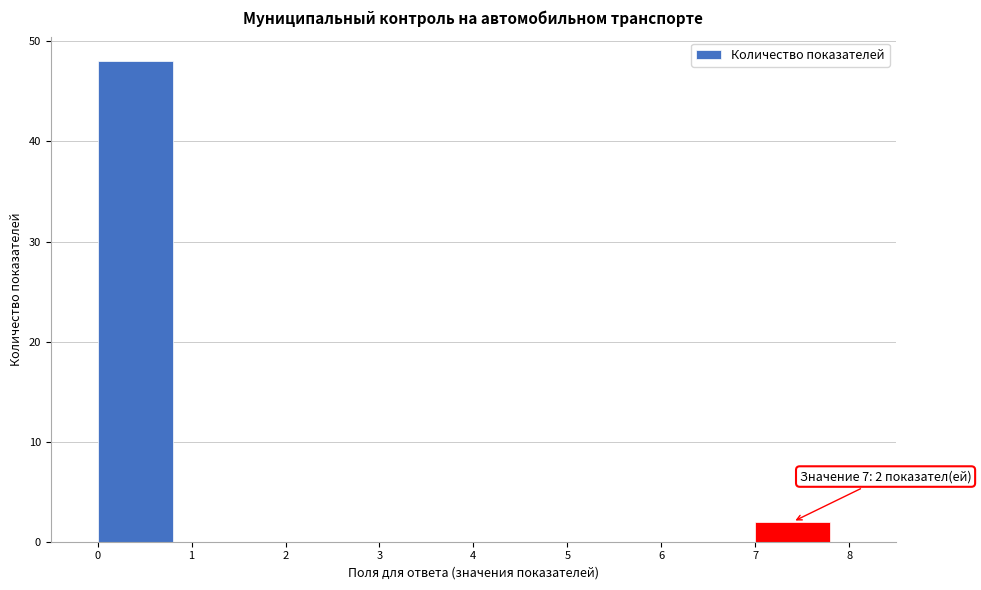

Which range on the x-axis has the tallest bar?

0 to 1